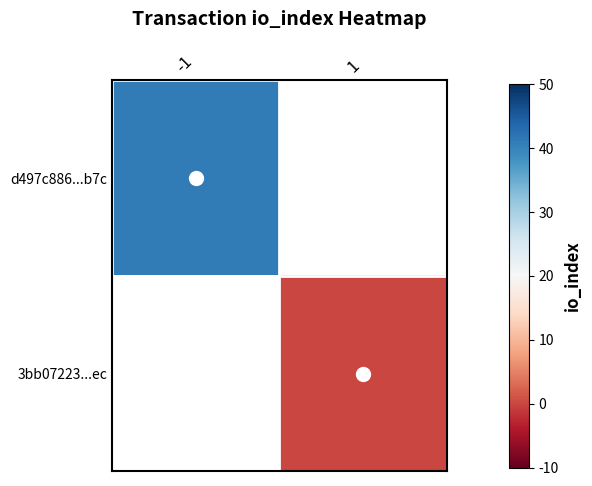

List the labels in order of 3bb07223...ec value, largest first.

-1, 1